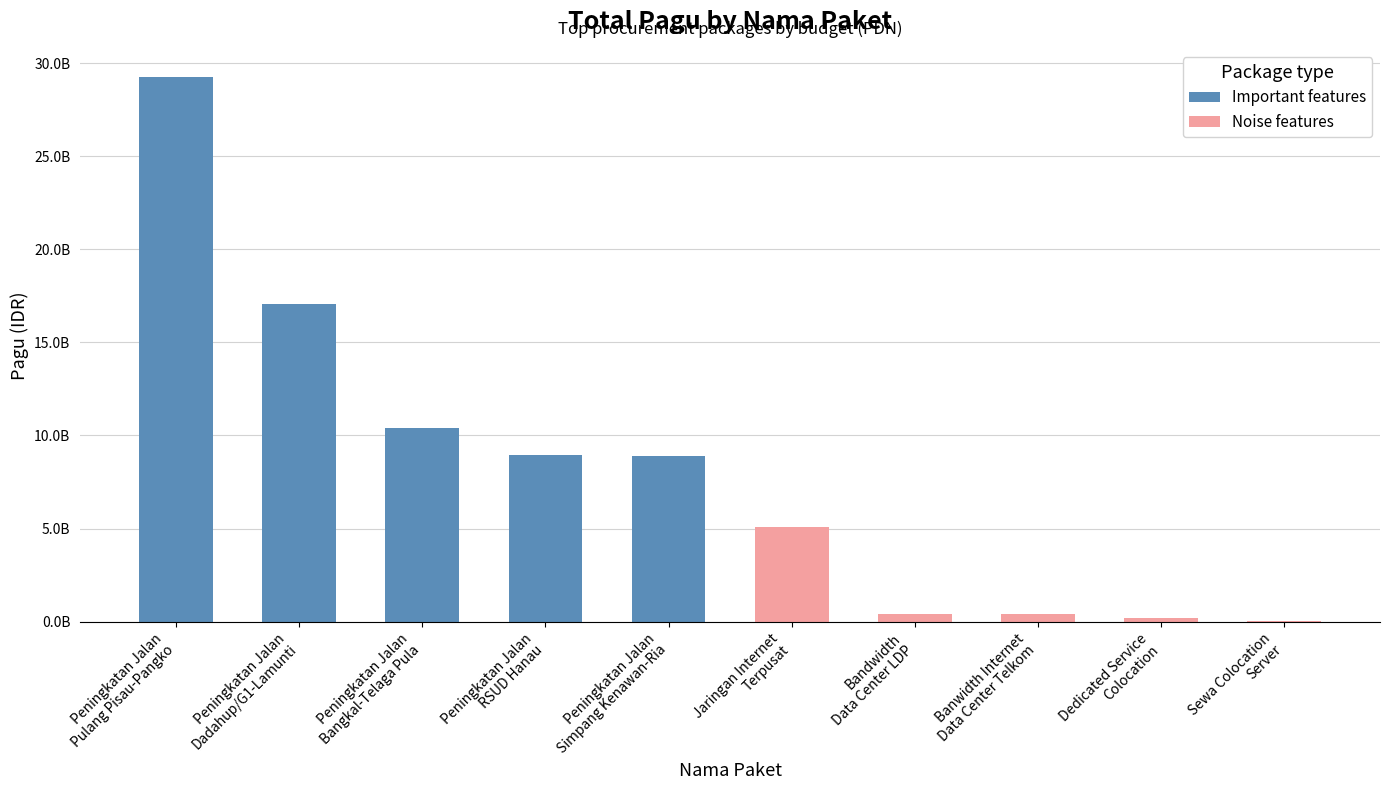

What is the difference between the maximum and minimum values in the Noise features series?

5025034800